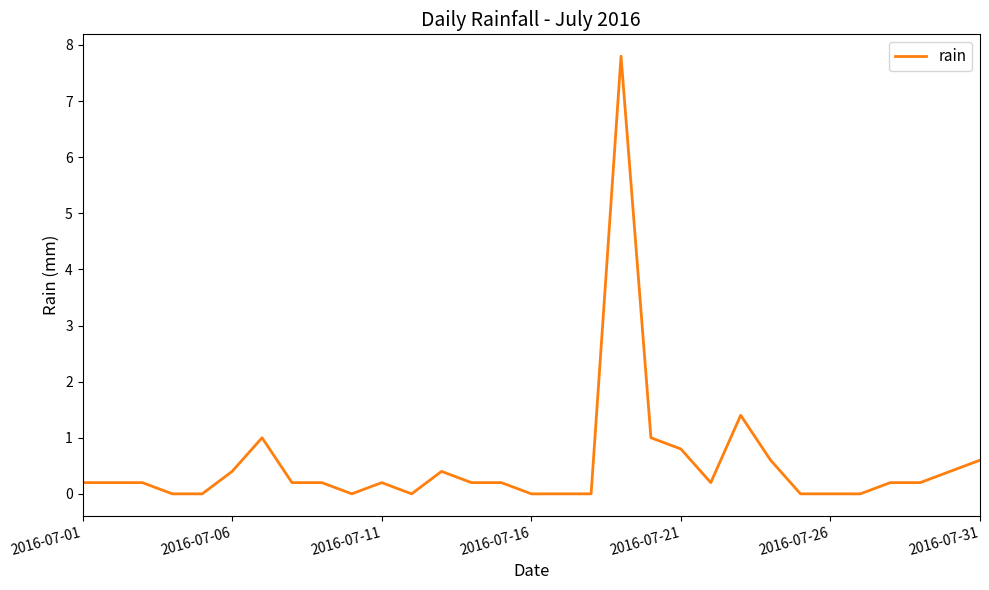

What is the difference between the maximum and minimum values?

7.8